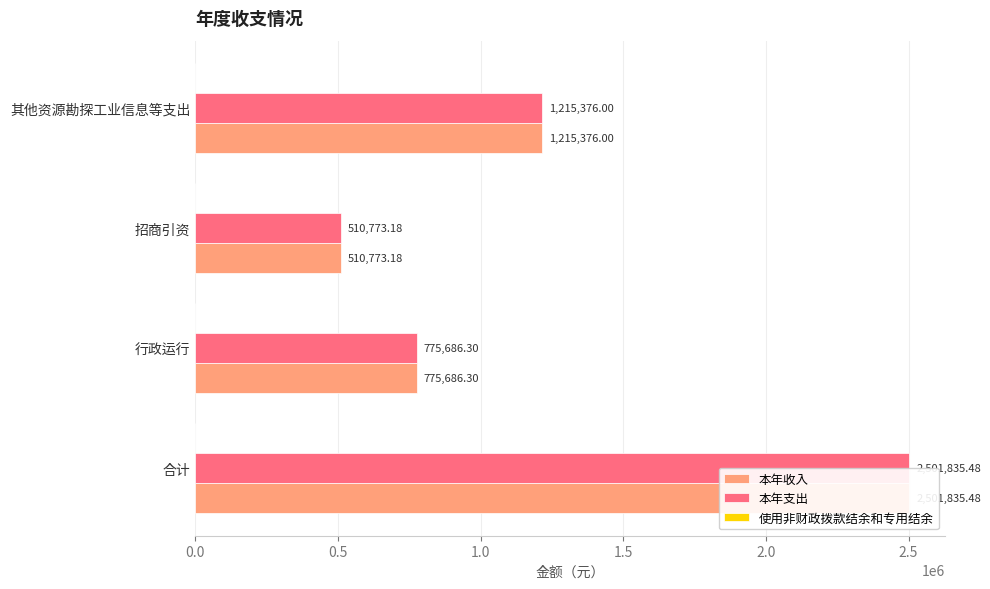

What is the difference between the second highest and minimum values in the 本年收入 series?

704602.8